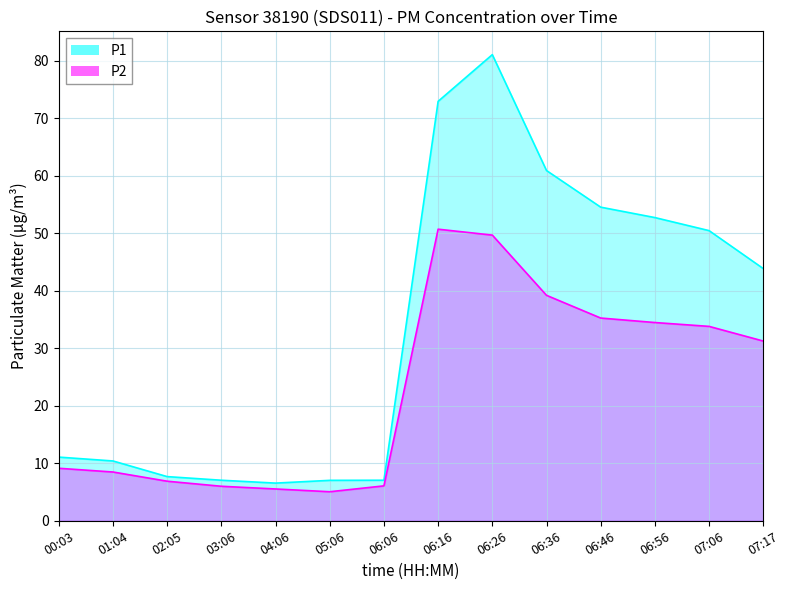

How many interior local valleys does the P2 series have?

1